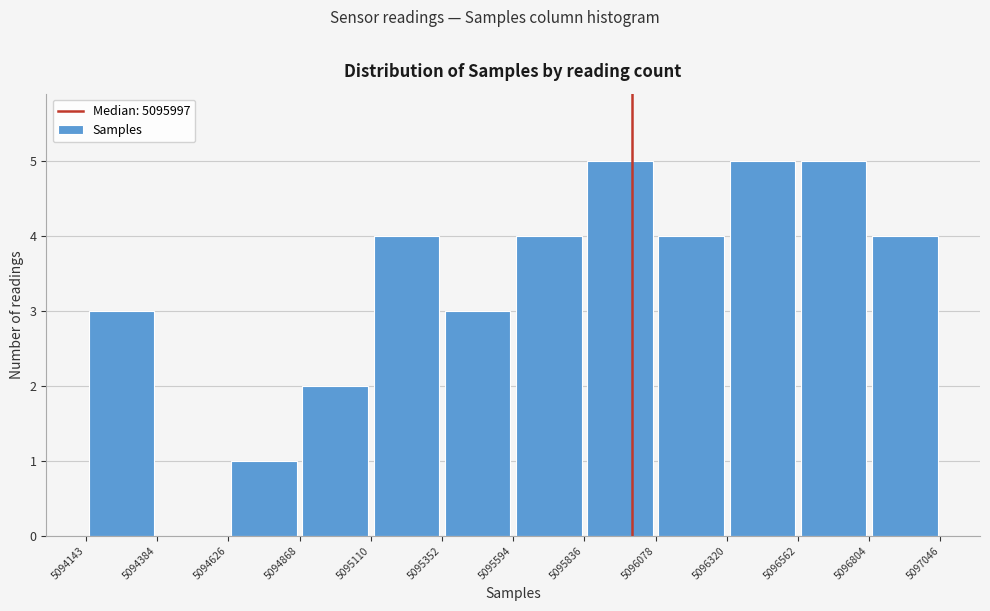

What is the height of the bar covering 5096320 to 5096562 on the x-axis? The values are not printed on the chart, so give them approximately, as read against the axis.

5